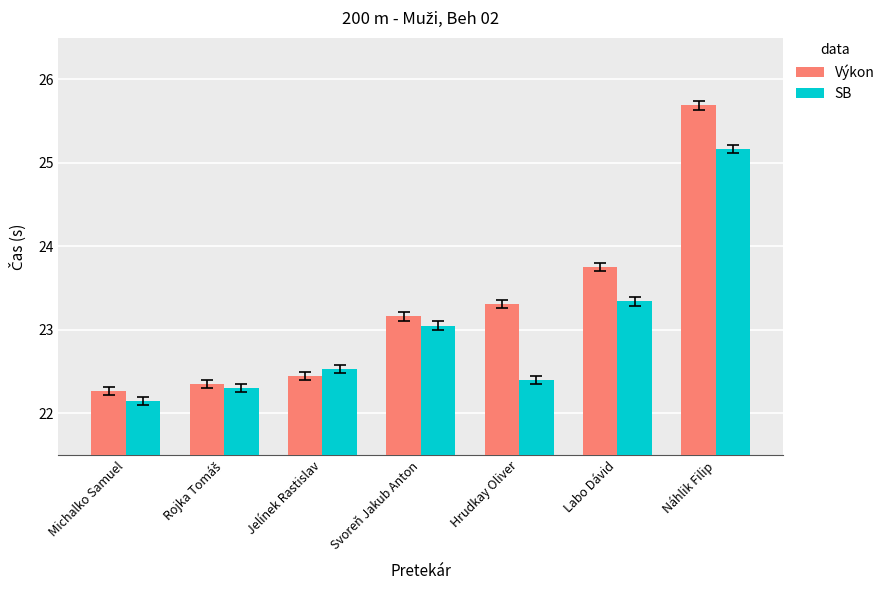

List the series in order of their peak value, highest first.

Výkon, SB